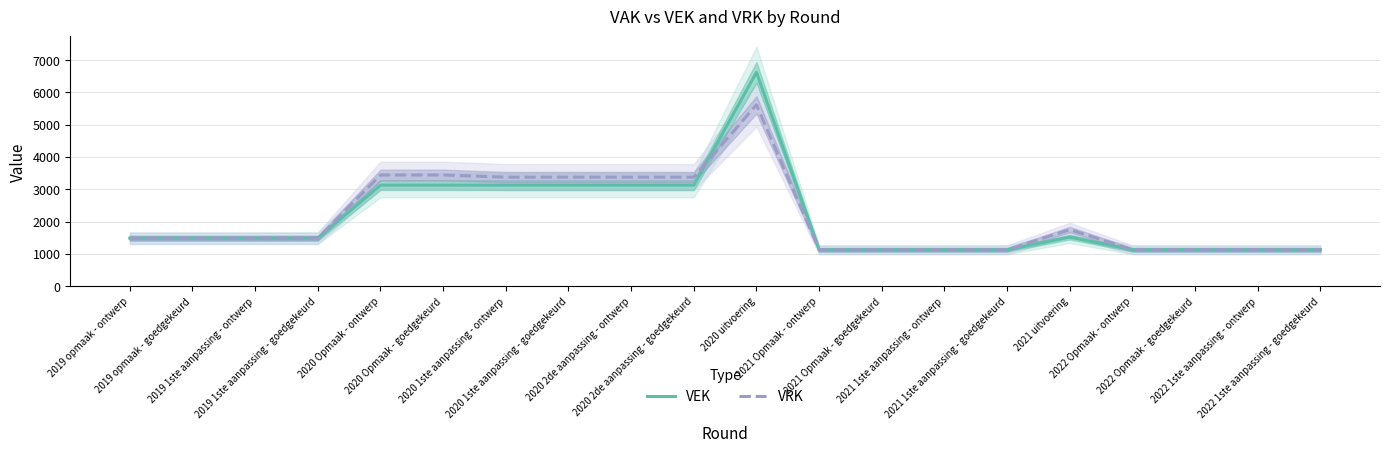

What are all the series names shown in the legend?

VEK, VRK